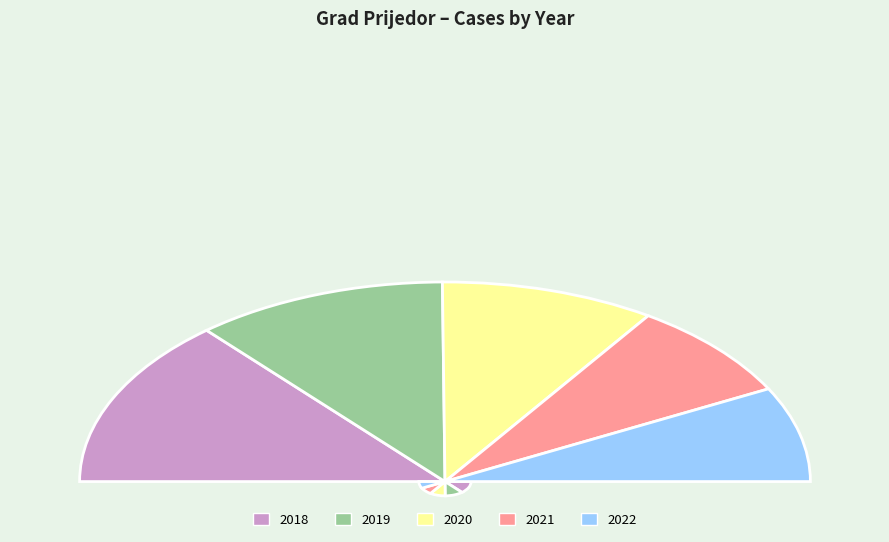

Is the sum of 2019 and 2022 greater than half?

No